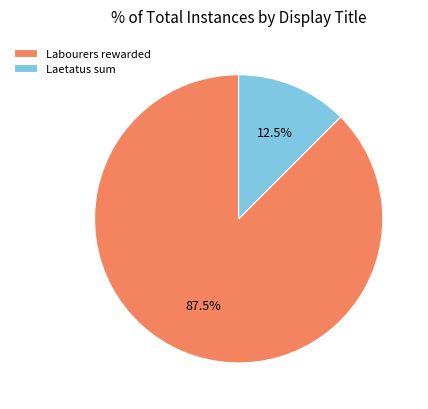

Which slice is the smallest?

Laetatus sum